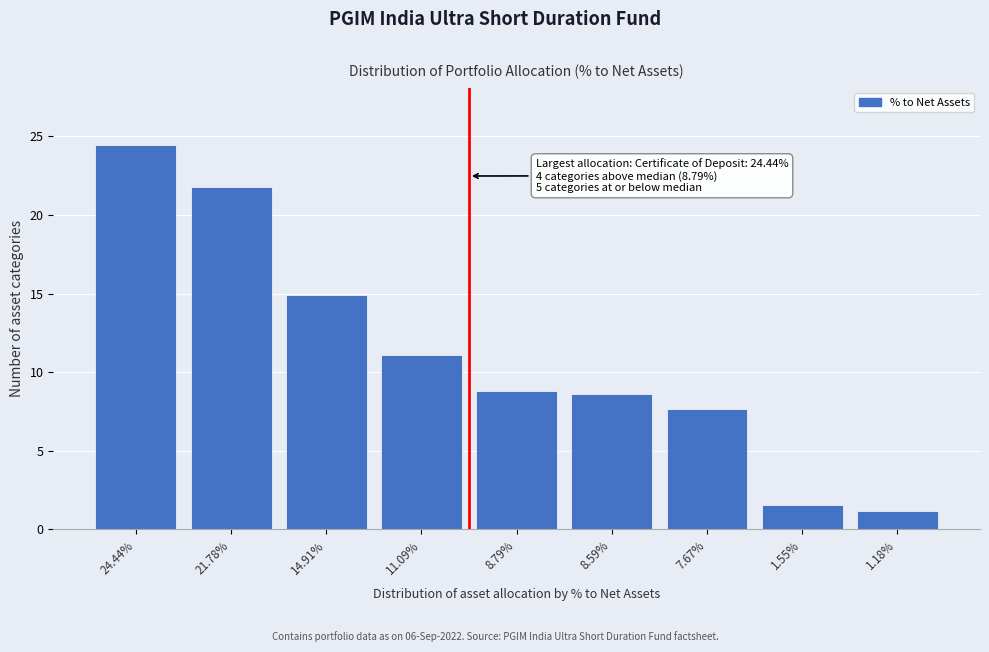

Reading left to right, extract all data points from this chart.

24.4	21.8	14.9	11.1	8.8	8.6	7.7	1.6	1.2